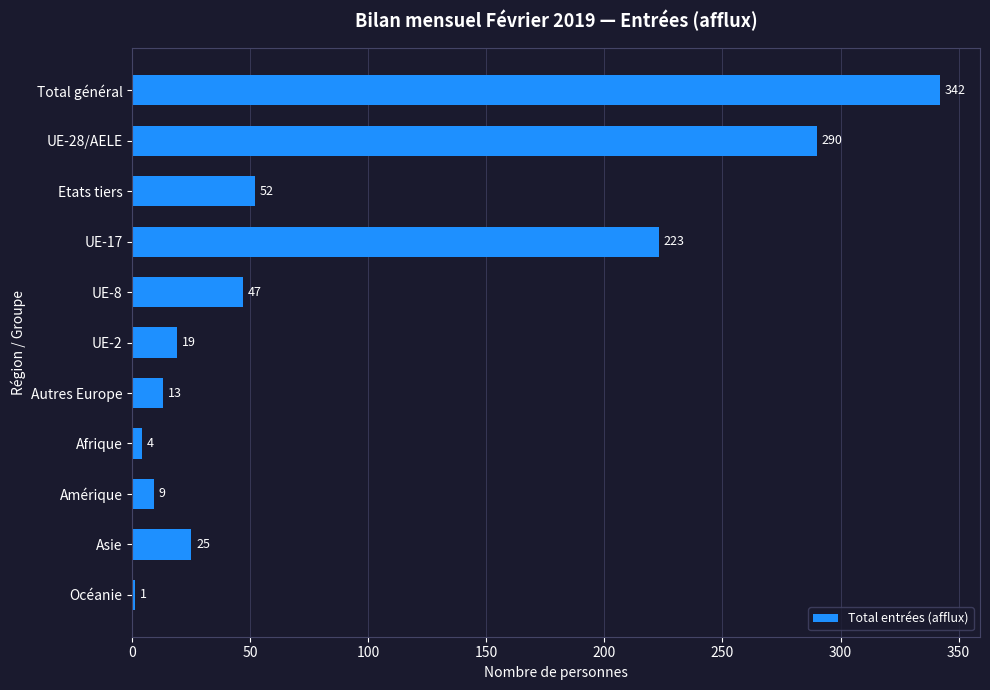

What is the sum of all values?

1025